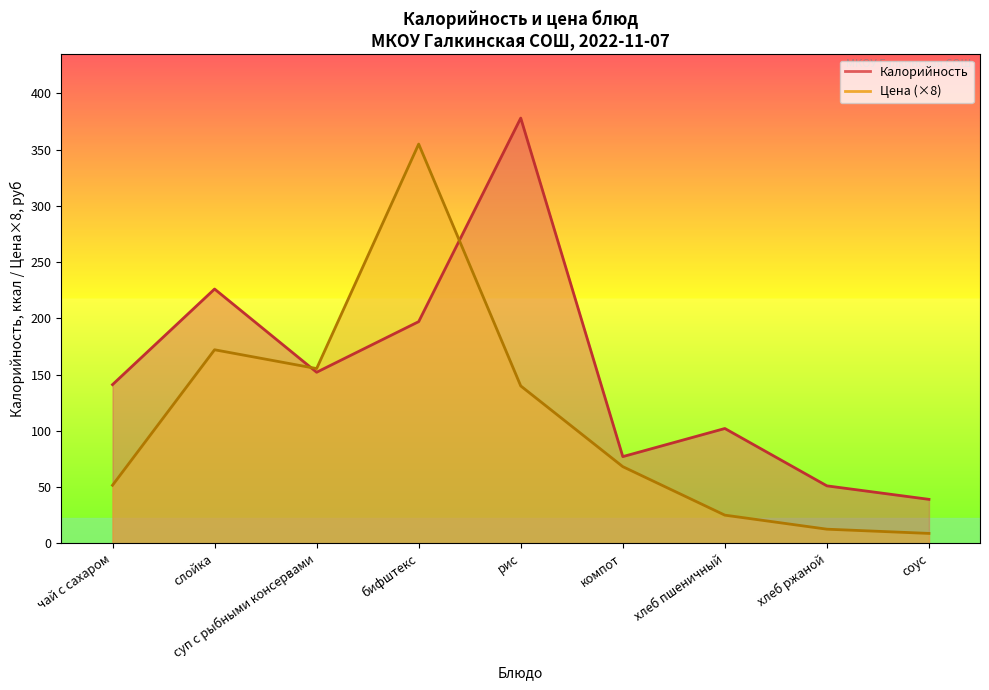

Read the value at компот.

68.1